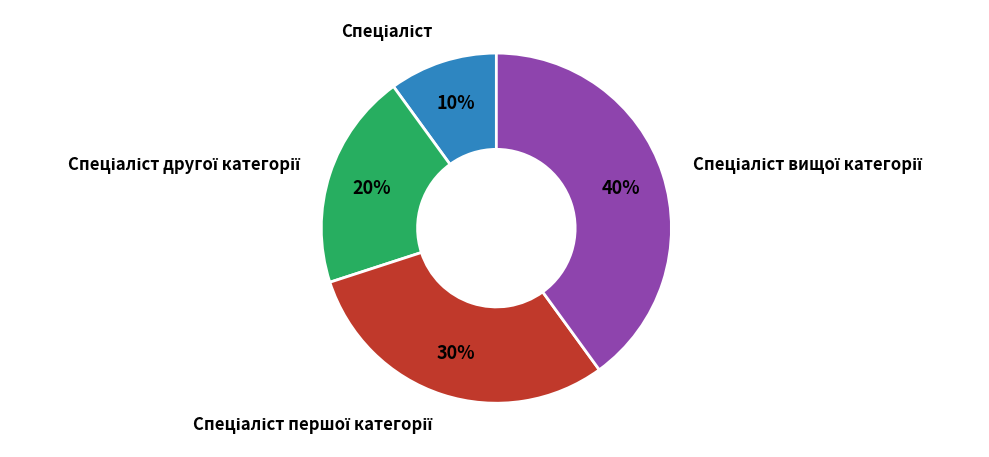

Does any single category account for the majority?

No